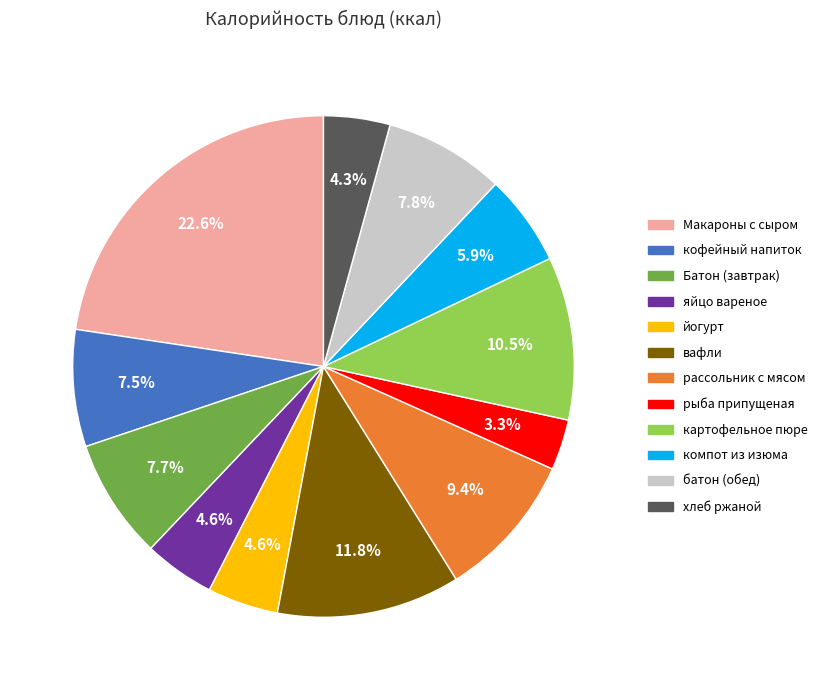

To the nearest percent, what is the difference between the компот из изюма and Макароны с сыром slice percentages?

17%